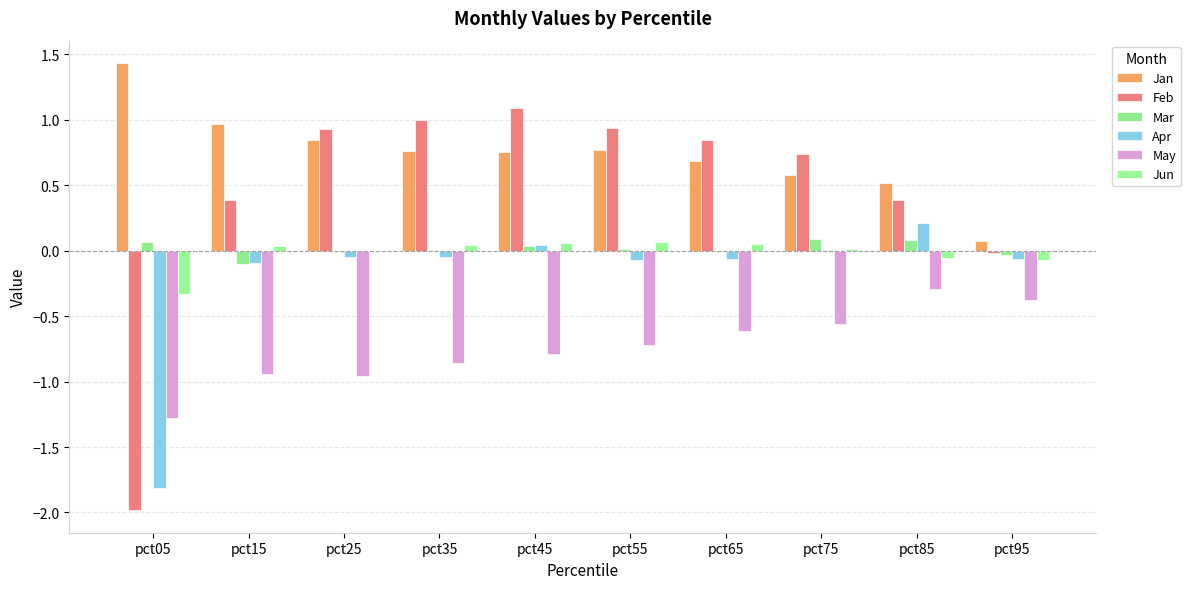

Reading left to right, transcribe all the data shown in this chart.

Jan: pct05=1.4	pct15=1.0	pct25=0.8	pct35=0.8	pct45=0.8	pct55=0.8	pct65=0.7	pct75=0.6	pct85=0.5	pct95=0.1
Feb: pct05=-2.0	pct15=0.4	pct25=0.9	pct35=1.0	pct45=1.1	pct55=0.9	pct65=0.8	pct75=0.7	pct85=0.4	pct95=-0.0
Mar: pct05=0.1	pct15=-0.1	pct25=-0.0	pct35=0.0	pct45=0.0	pct55=0.0	pct65=-0.0	pct75=0.1	pct85=0.1	pct95=-0.0
Apr: pct05=-1.8	pct15=-0.1	pct25=-0.1	pct35=-0.1	pct45=0.0	pct55=-0.1	pct65=-0.1	pct75=0.0	pct85=0.2	pct95=-0.1
May: pct05=-1.3	pct15=-0.9	pct25=-1.0	pct35=-0.9	pct45=-0.8	pct55=-0.7	pct65=-0.6	pct75=-0.6	pct85=-0.3	pct95=-0.4
Jun: pct05=-0.3	pct15=0.0	pct25=-0.0	pct35=0.0	pct45=0.1	pct55=0.1	pct65=0.1	pct75=0.0	pct85=-0.1	pct95=-0.1